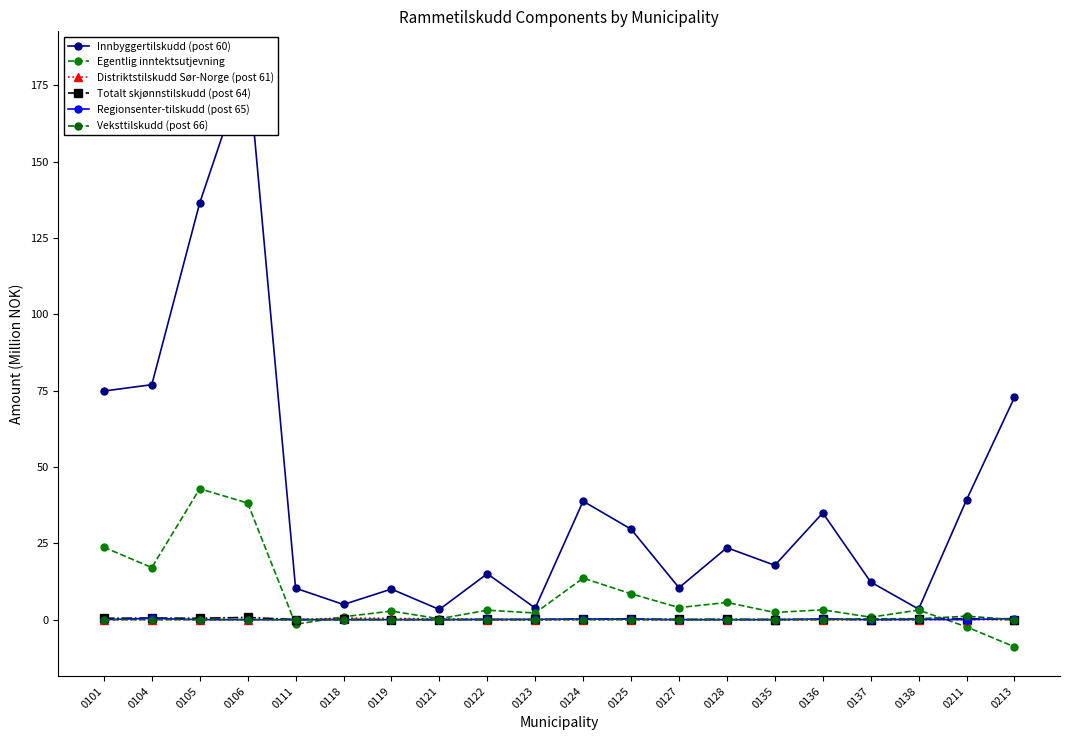

Is the value of Distriktstilskudd Sør-Norge (post 61) at 0101 greater than the value of Veksttilskudd (post 66) at 0104?

No